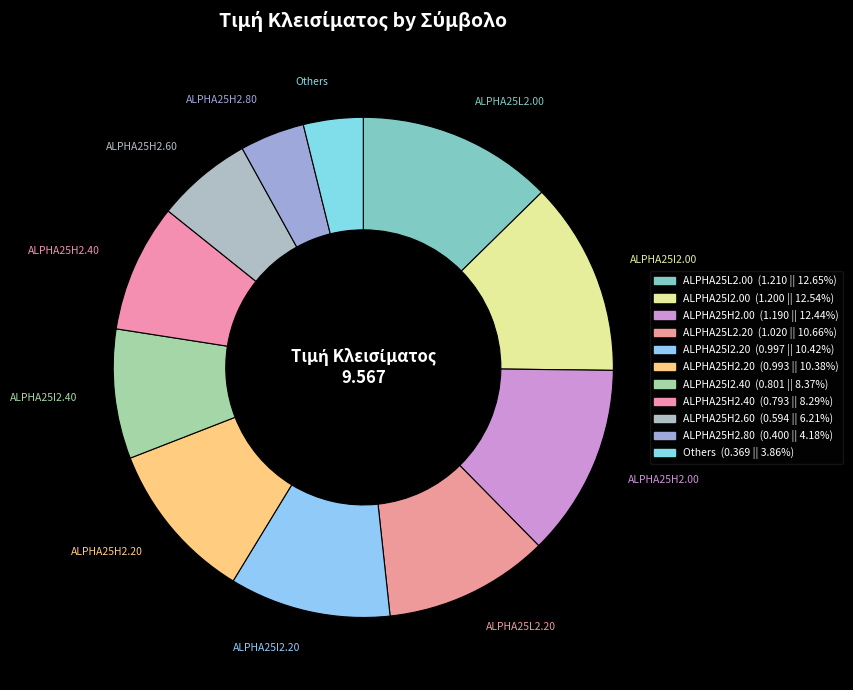

How many slices are in this pie chart?

11